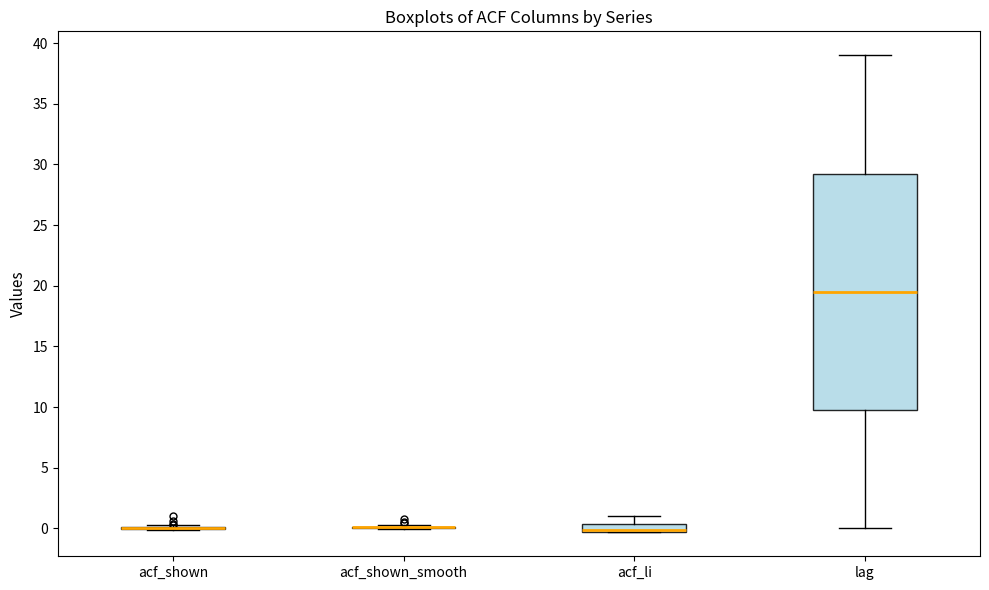

Which box is the tallest, from its lower edge to its upper edge?

lag